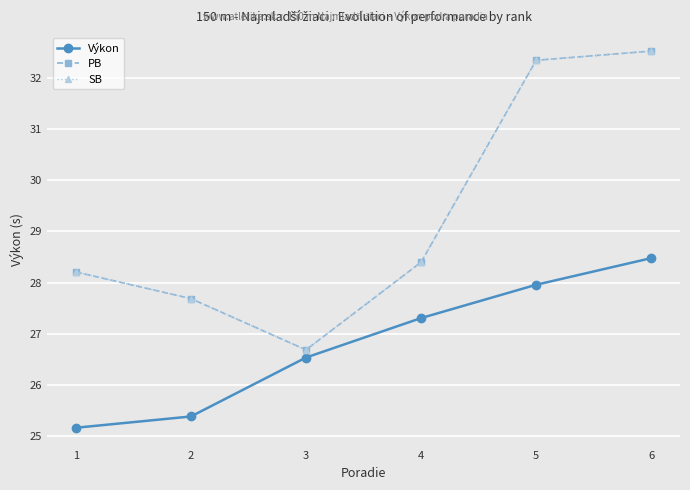

Reading left to right, extract all data points from this chart.

Výkon: 1=25.2	2=25.4	3=26.5	4=27.3	5=28.0	6=28.5
PB: 1=28.2	2=27.7	3=26.7	4=28.4	5=32.3	6=32.5
SB: 1=28.2	2=27.7	3=26.7	4=28.4	5=32.3	6=32.5